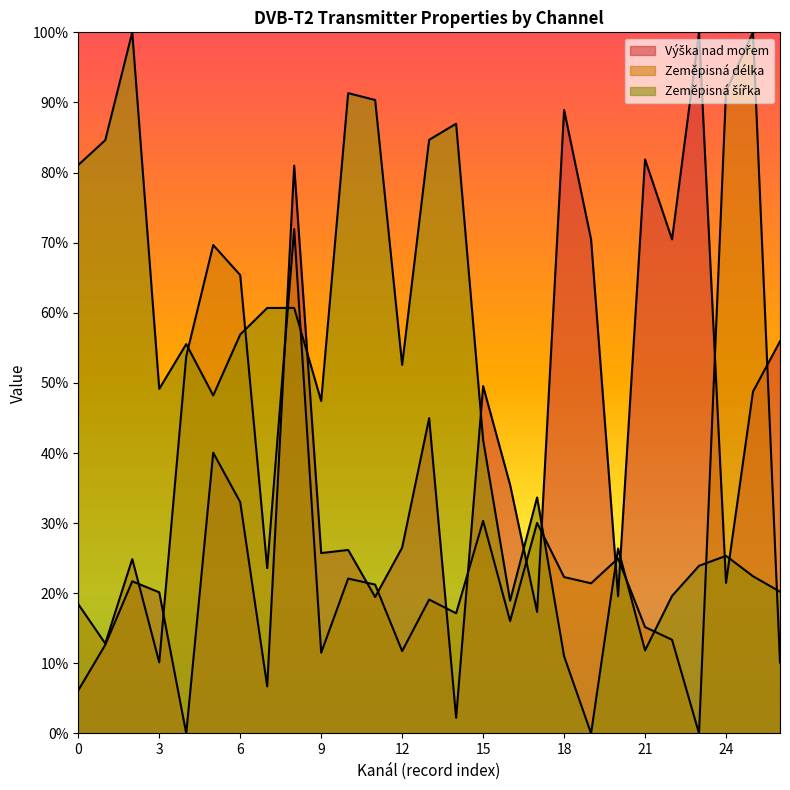

Does the chart display data point markers on the line(s)?

No